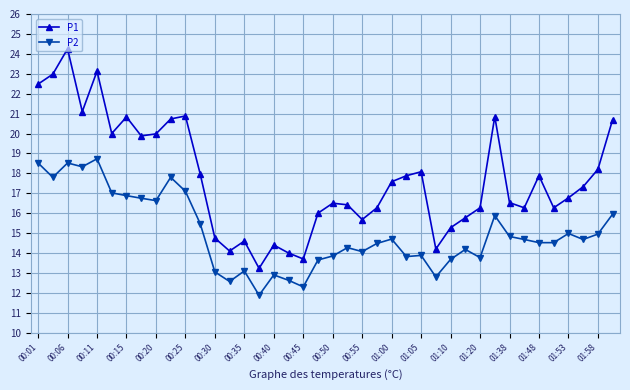

True or false: P1 and P2 intersect in this chart.

False